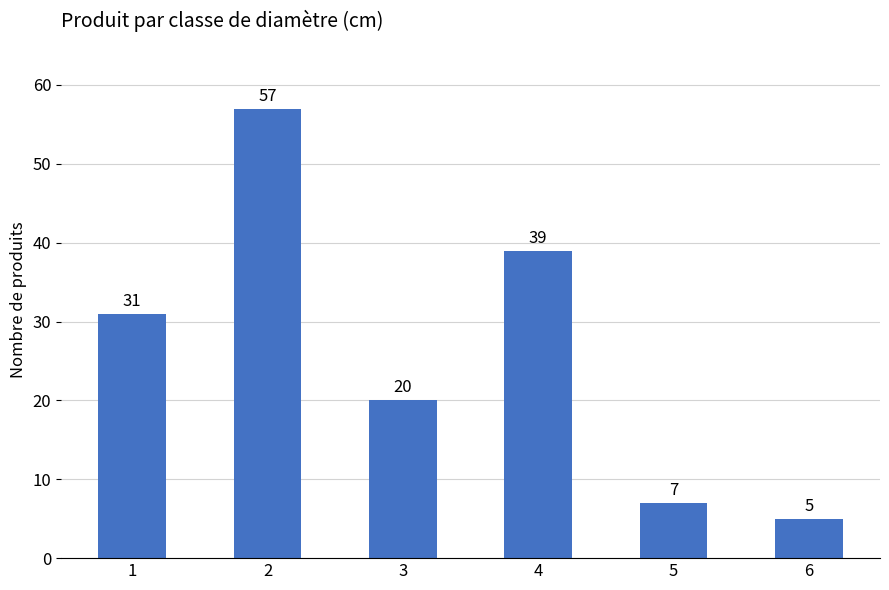

Reading left to right, transcribe all the data shown in this chart.

31	57	20	39	7	5